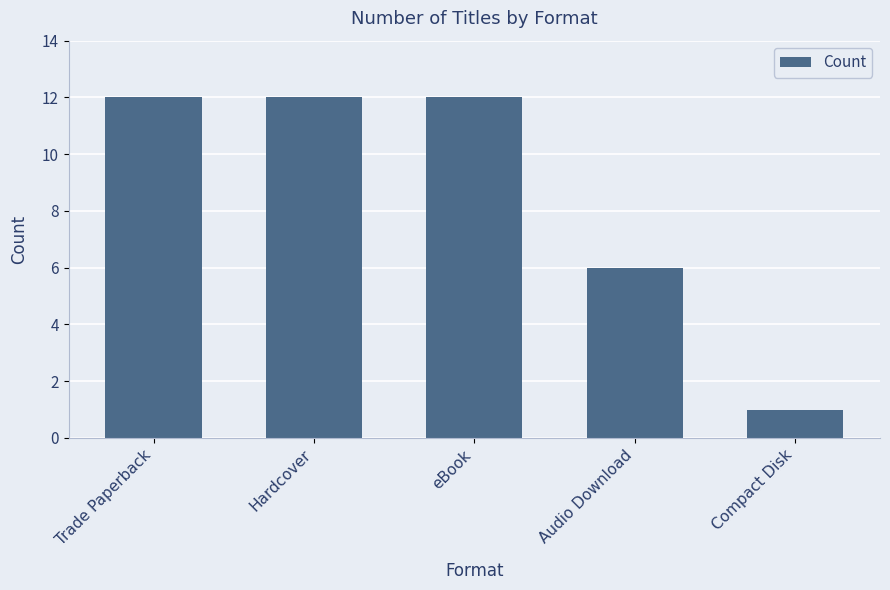

Between Audio Download and eBook, which is larger?

eBook